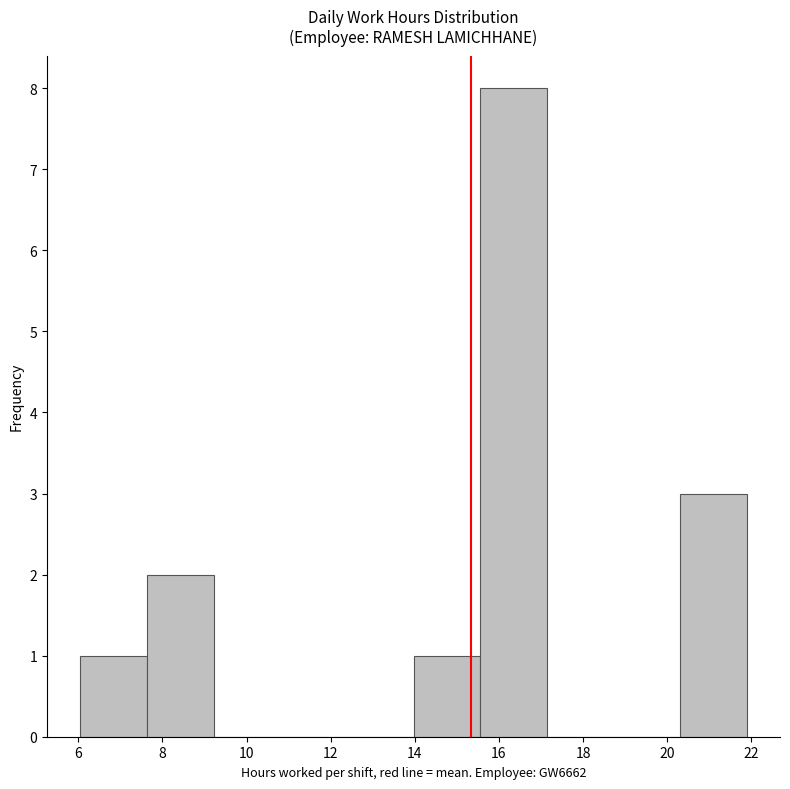

Reading left to right, transcribe this chart: for each bar, give the range it covers on the x-axis and its height. Neither the bar edges nor the heights are printed on the chart, so give them approximately, as read against the axes.

6.0 to 7.6: 1
7.6 to 9.2: 2
9.2 to 10.8: 0
10.8 to 12.4: 0
12.4 to 14.0: 0
14.0 to 15.6: 1
15.6 to 17.2: 8
17.2 to 18.8: 0
18.8 to 20.4: 0
20.4 to 21.8: 3